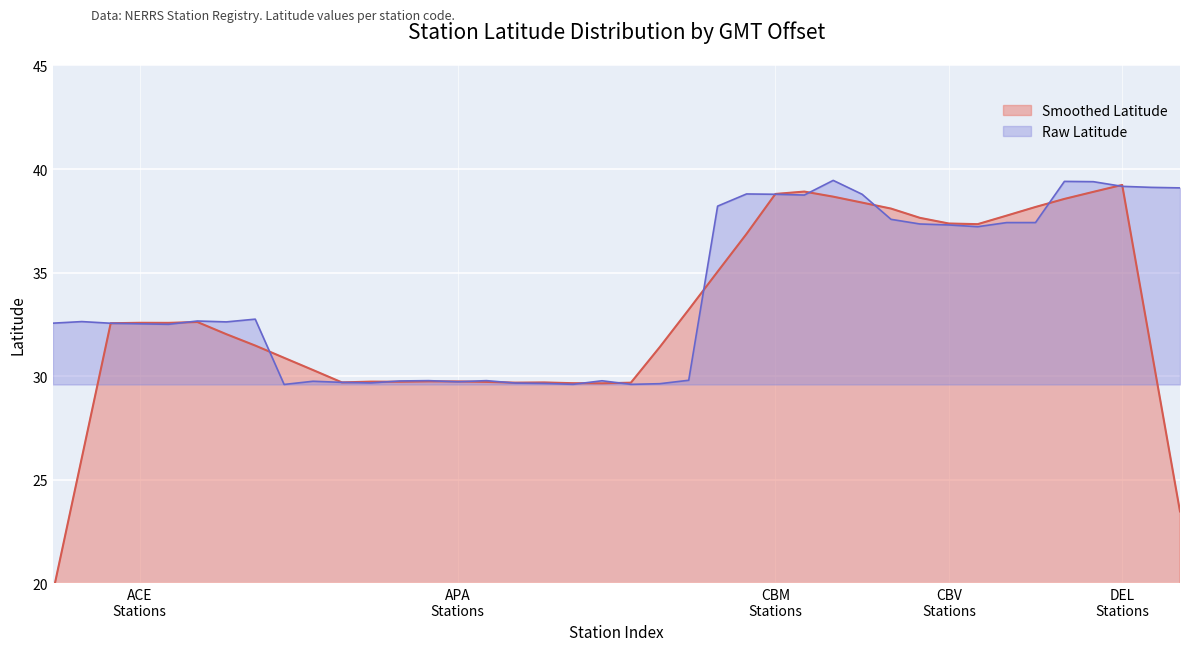

What is the maximum value shown in the chart?

39.5